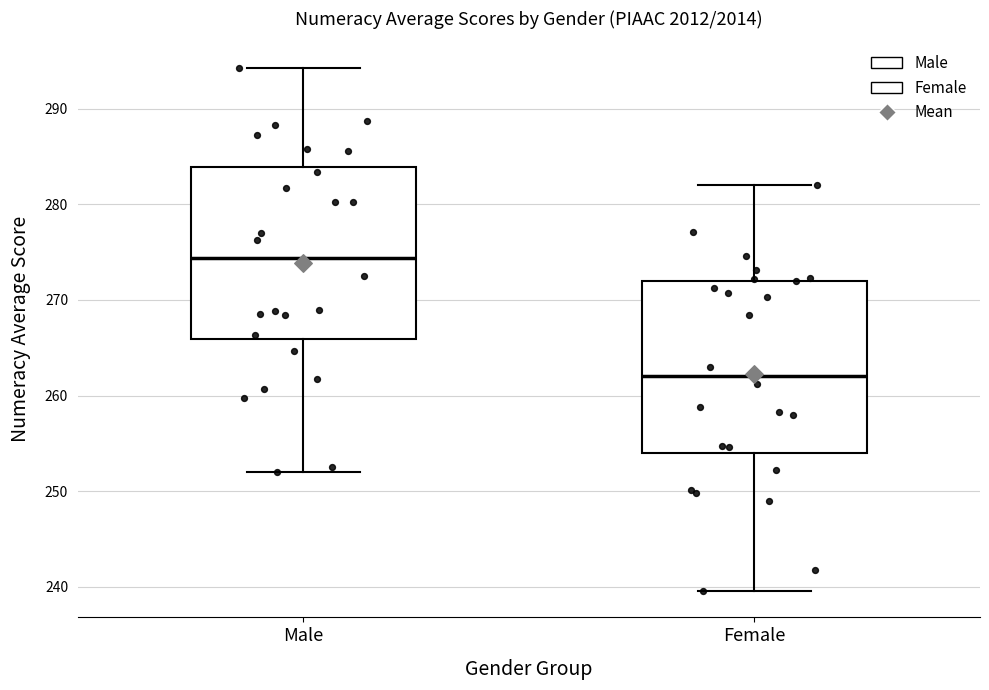

Reading left to right, read every box against the y-axis: the position of its median line, the range the box covers, and the ends of its whiskers. The values are not printed on the chart, so give them approximately, as read against the axis.

Male: median 274, box 266 to 284, whiskers 252 to 294
Female: median 262, box 254 to 272, whiskers 240 to 282